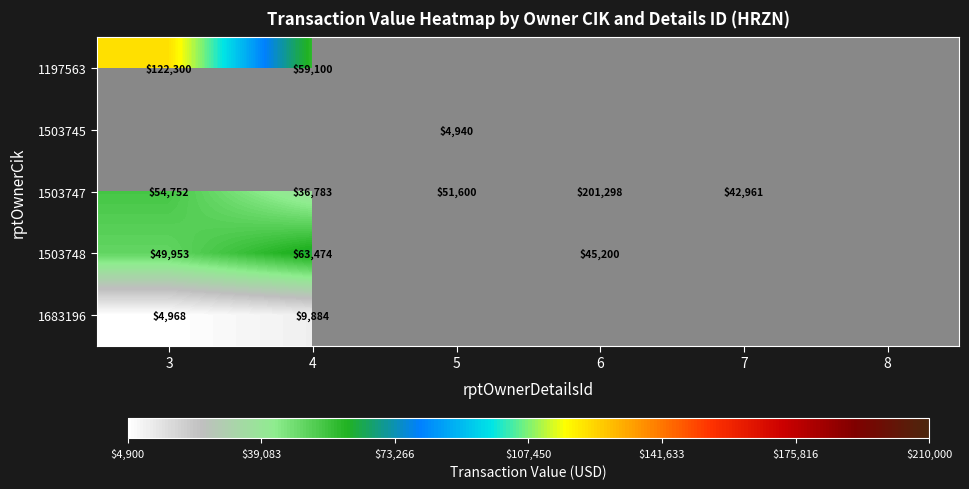

Is the value of 1683196 at 4 greater than the value of 1503745 at 5?

Yes